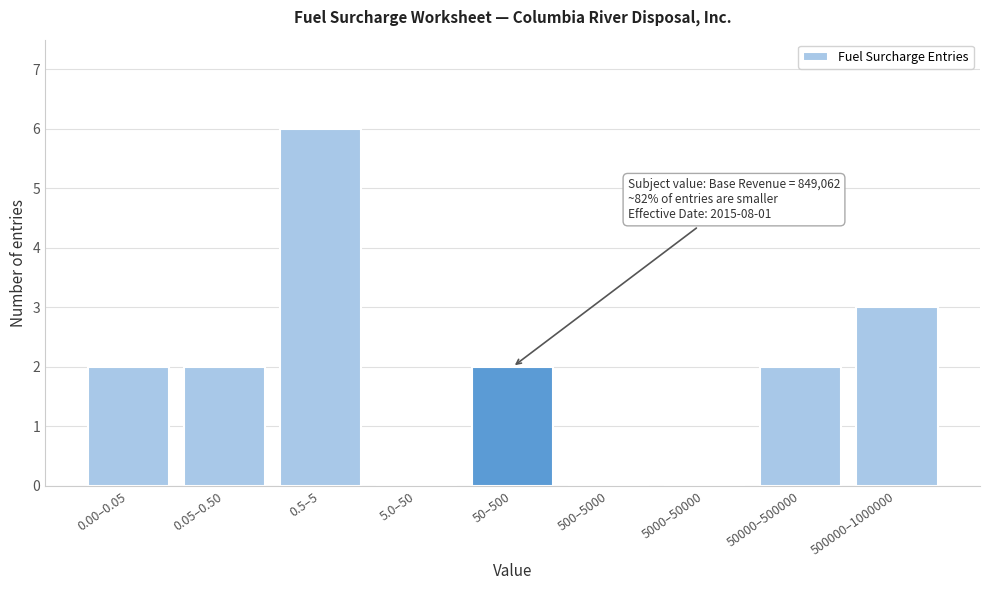

Reading right to left, list all the values displayed in this chart.

500000–1000000=3	50000–500000=2	5000–50000=0	500–5000=0	50–500=2	5.0–50=0	0.5–5=6	0.05–0.50=2	0.00–0.05=2